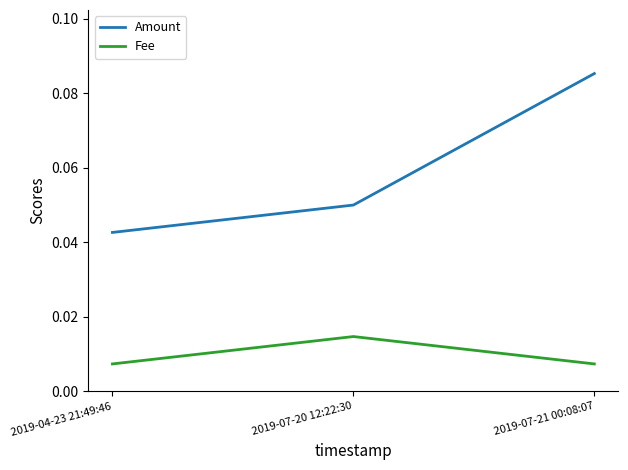

The value of Amount at 2019-07-20 12:22:30 is 0.0. True or false?

False